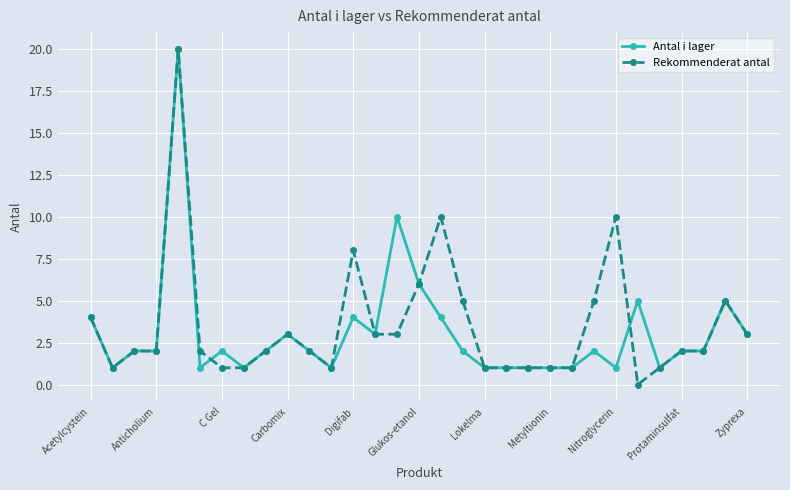

What is the sum of all Rekommenderat antal values?

109